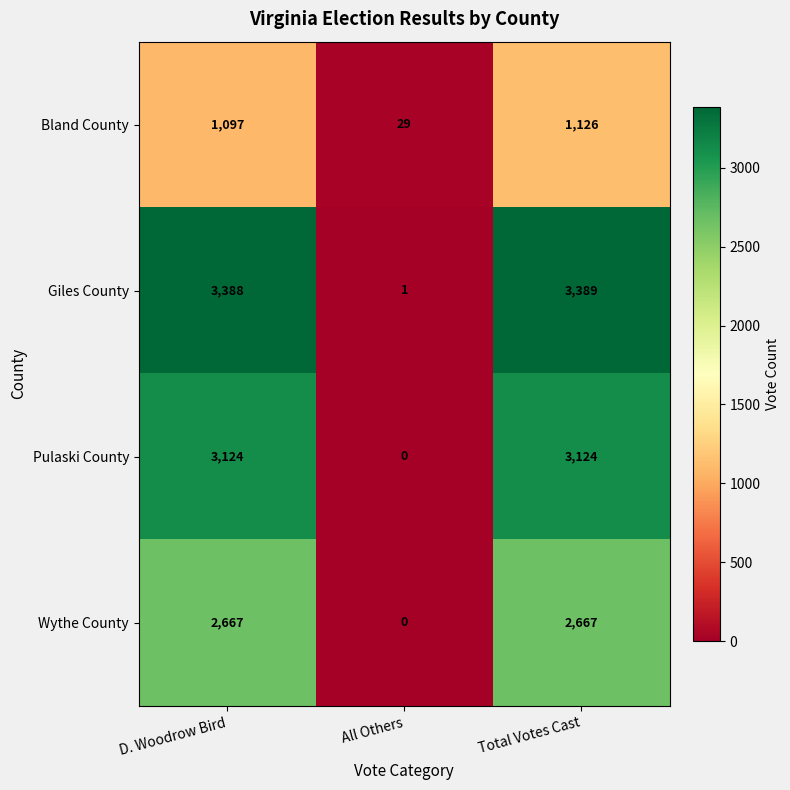

Reading right to left, extract all data points from this chart.

Bland County: 1126	29	1097
Giles County: 3389	1	3388
Pulaski County: 3124	0	3124
Wythe County: 2667	0	2667